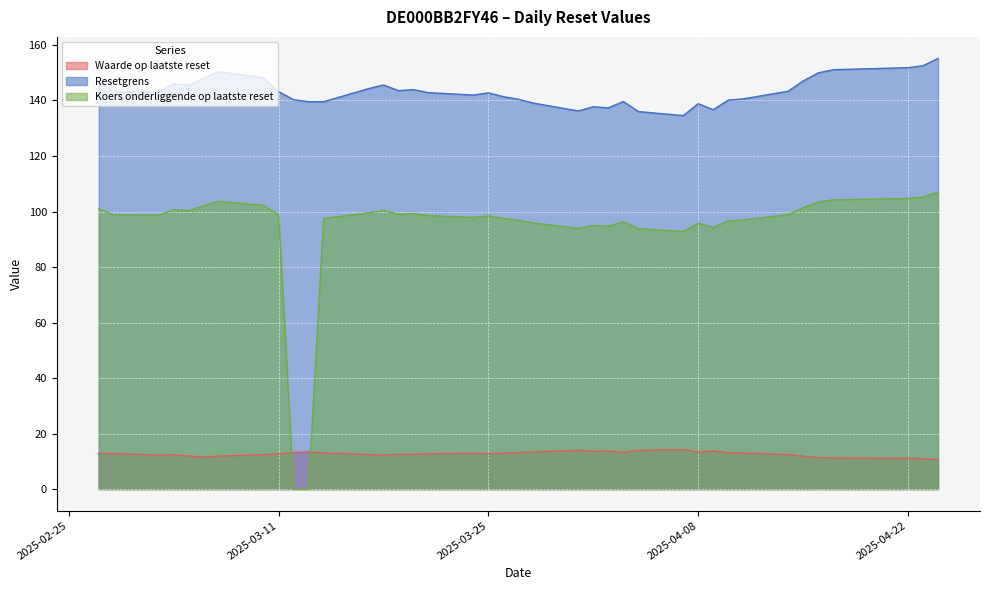

What is the average value of the Waarde op laatste reset series?

12.7